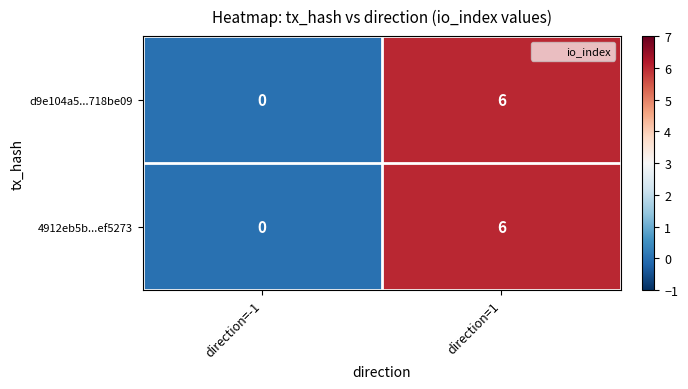

How many data points in 4912eb5b...ef5273 are less than 6?

1